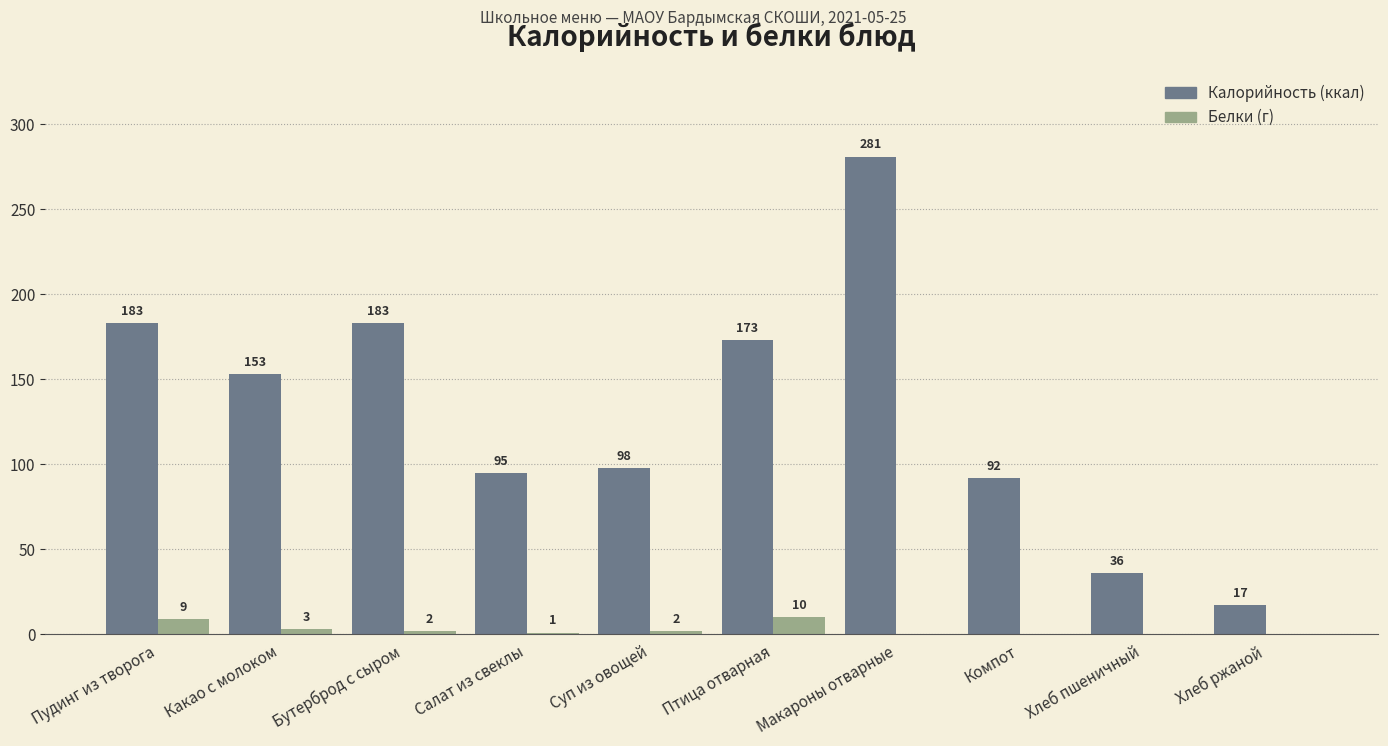

At which category is the sum across all series the highest?

Макароны отварные